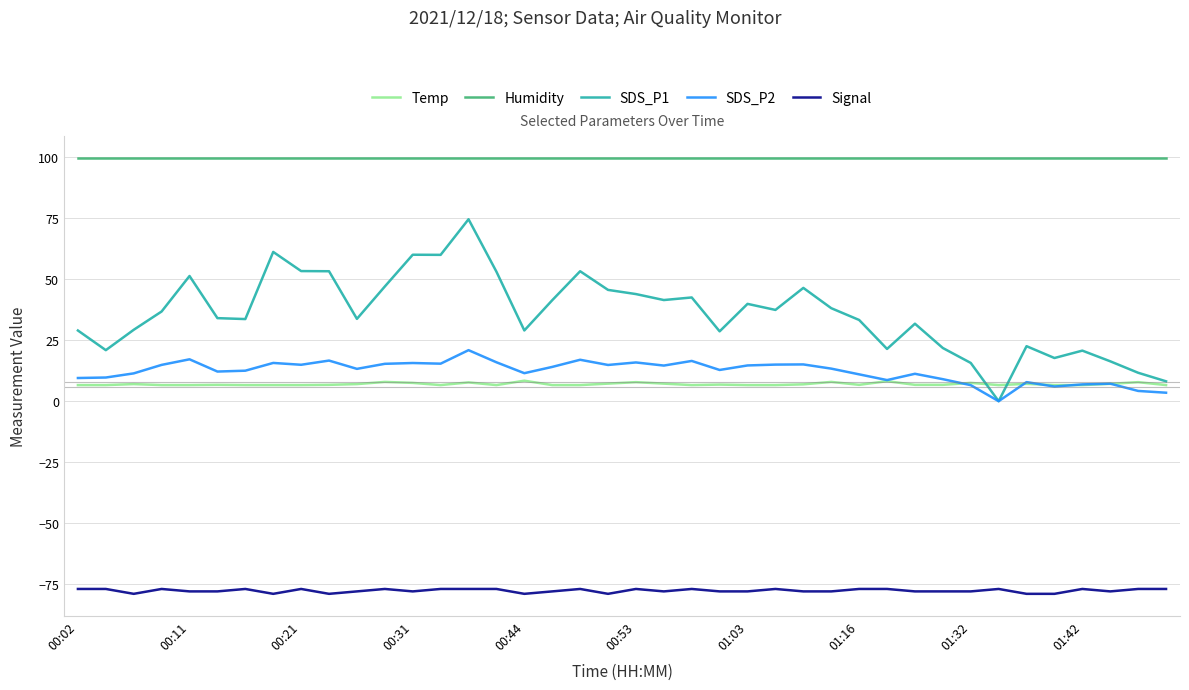

Is this an area chart (filled region under the line)?

No